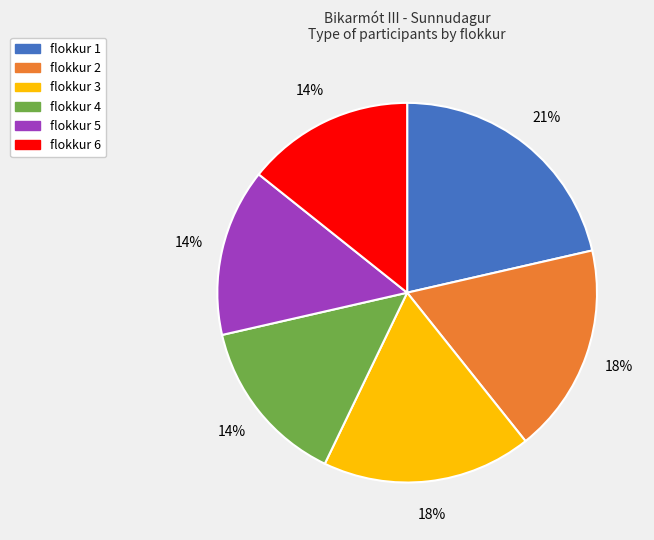

What percentage is the flokkur 3 slice, to the nearest percent?

18%